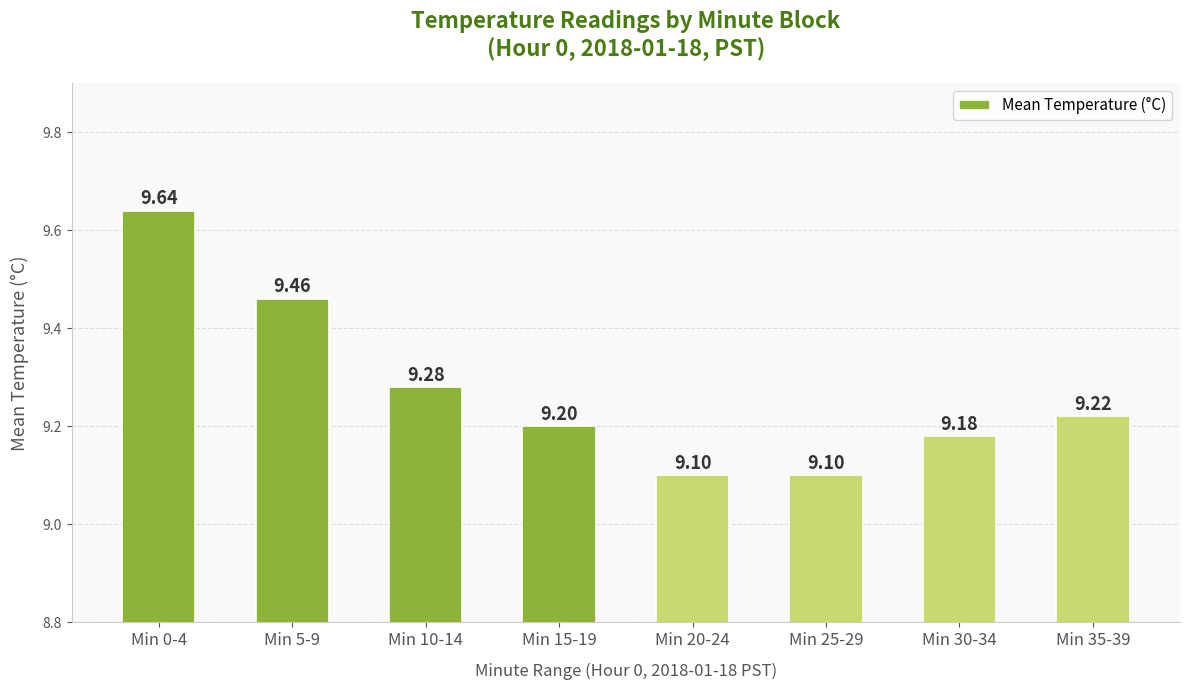

What is the maximum value shown in the chart?

9.6